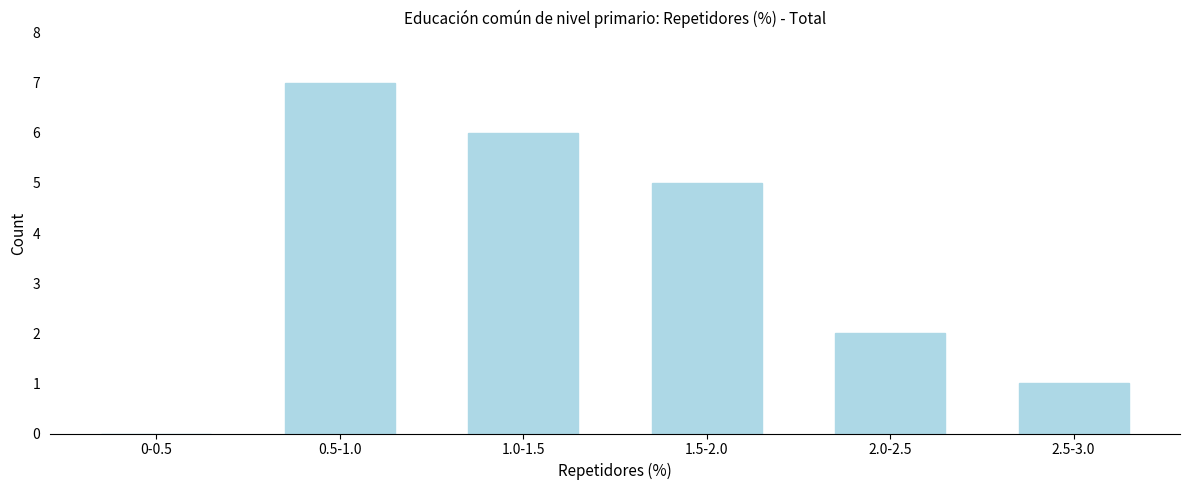

Reading left to right, list all the values displayed in this chart.

0-0.5=0	0.5-1.0=7	1.0-1.5=6	1.5-2.0=5	2.0-2.5=2	2.5-3.0=1